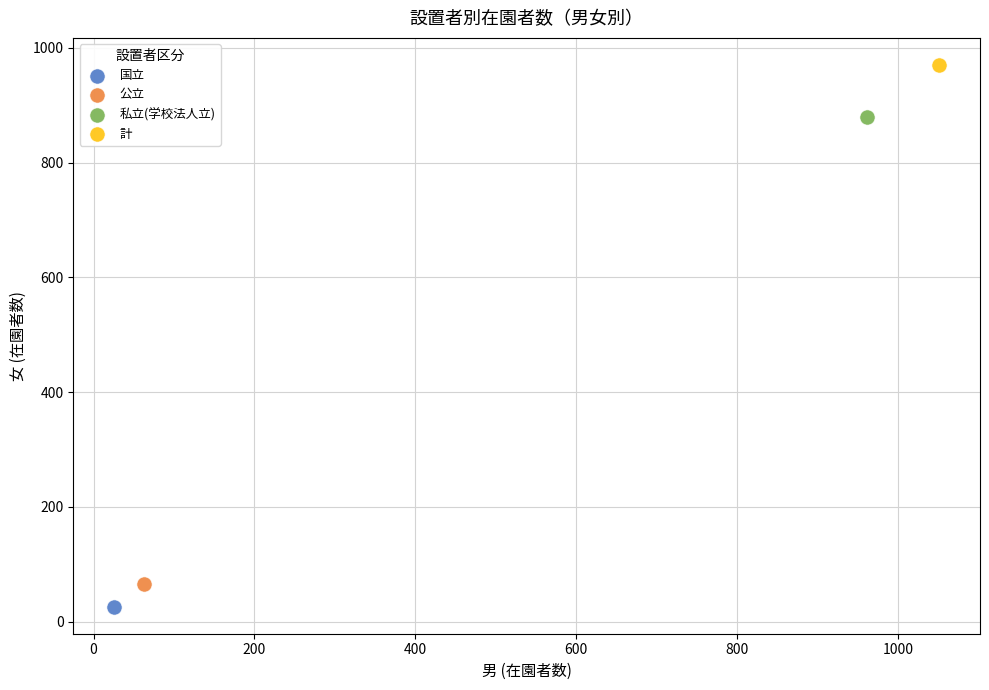

What are all the series names shown in the legend?

国立, 公立, 私立(学校法人立), 計